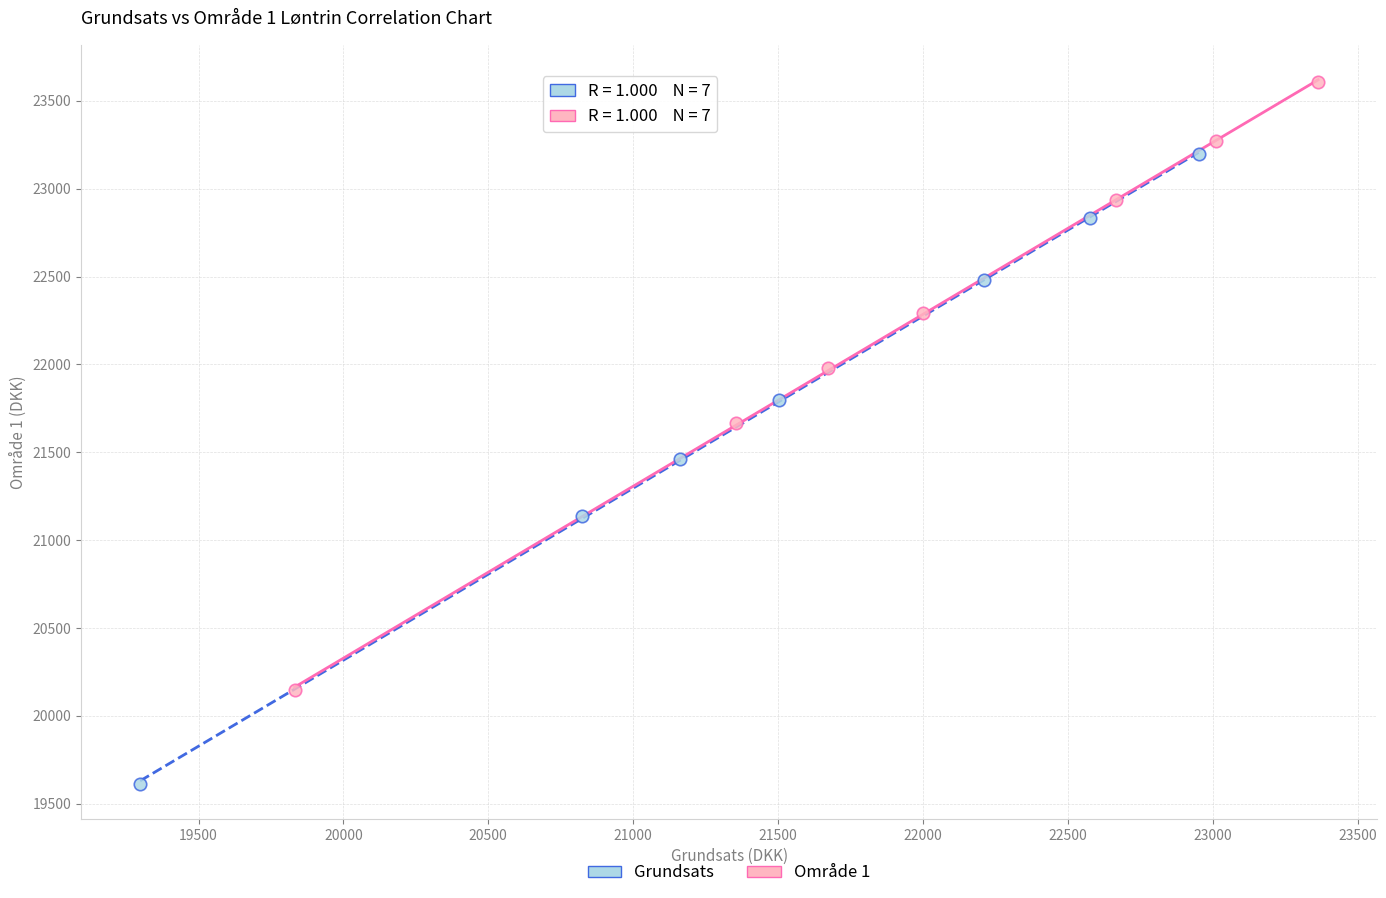

Which series contains the highest Y value?

Område 1